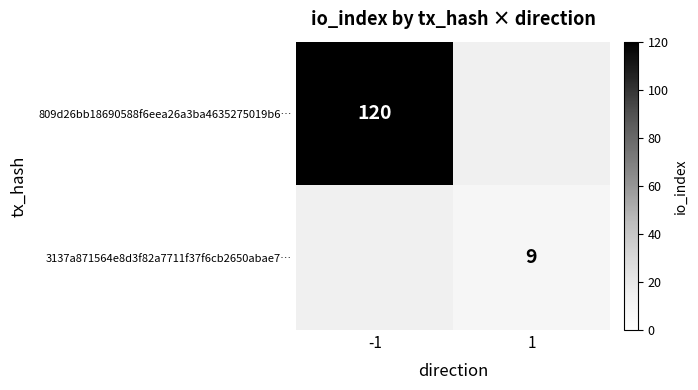

Is it true that 809d26bb18690588f6eea26a3ba4635275019b6… equals 120 at -1?

True